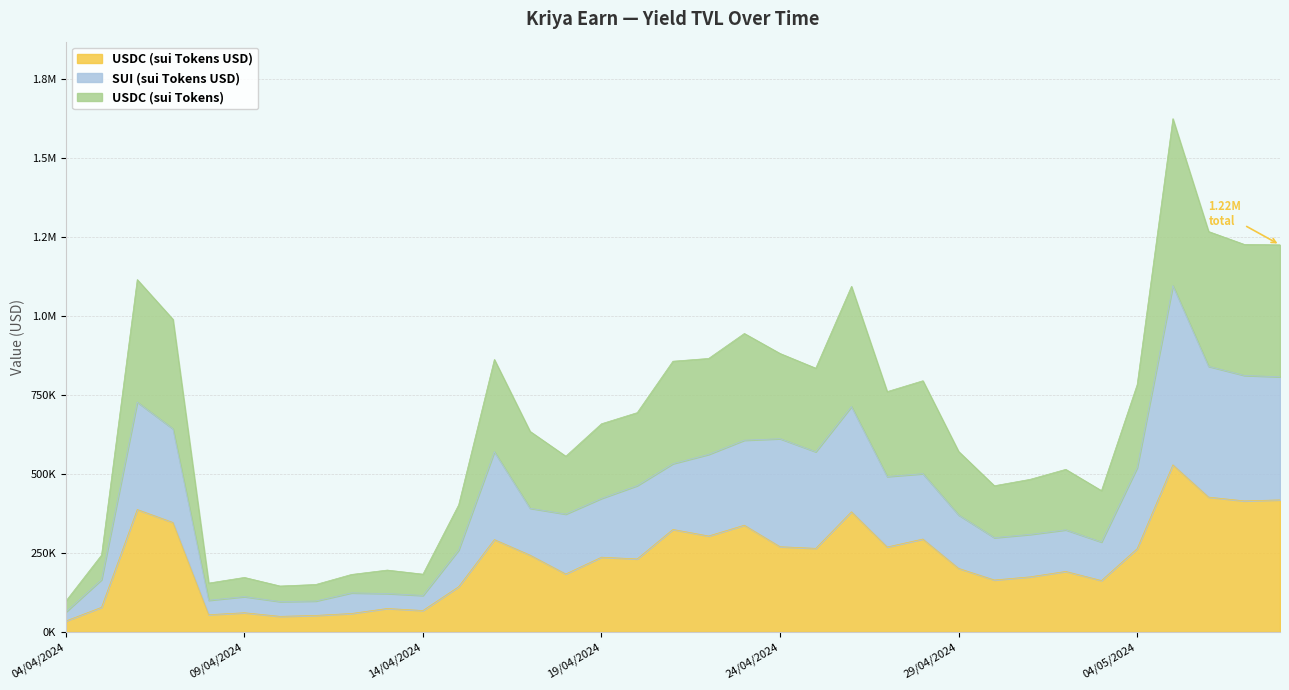

How many data points in USDC (sui Tokens) are less than 658730?

17